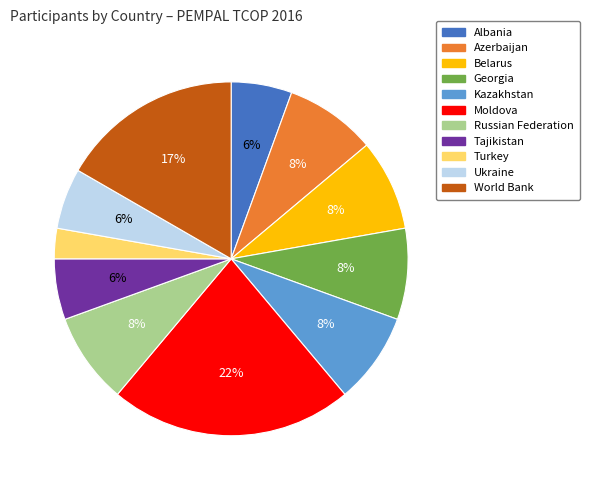

How many segments does this pie chart have?

11